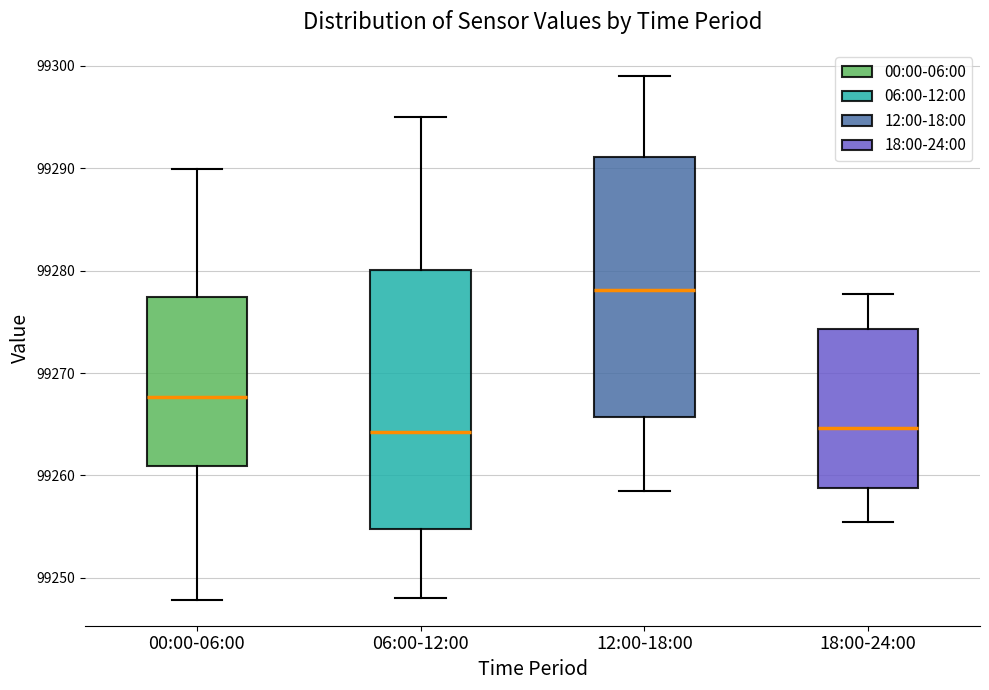

Which box has the highest median line?

12:00-18:00